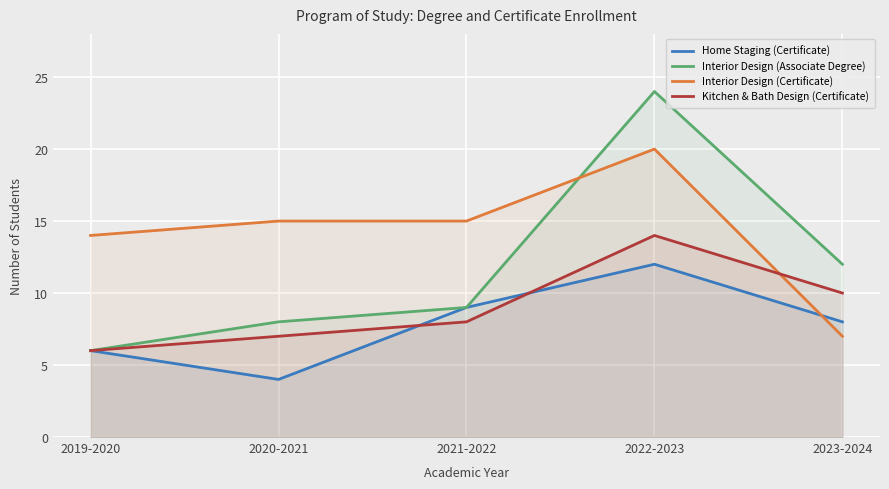

The value of Kitchen & Bath Design (Certificate) at 2021-2022 is 5. True or false?

False